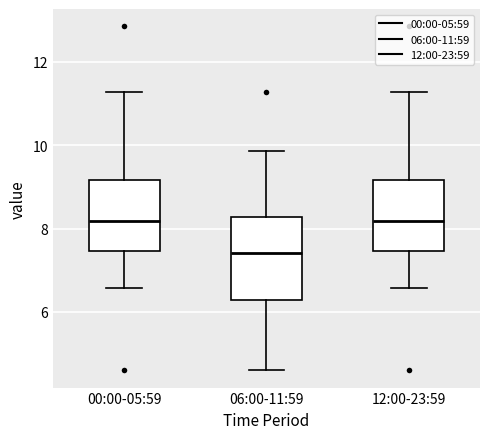

Reading left to right, transcribe this box plot: for each box, give where its median line is, the range the box spans, and where its two whiskers end, as read against the y-axis. The values are not printed on the chart, so give them approximately, as read against the axis.

00:00-05:59: median 8.2, box 7.4 to 9.2, whiskers 6.6 to 11.2
06:00-11:59: median 7.4, box 6.2 to 8.2, whiskers 4.6 to 9.8
12:00-23:59: median 8.2, box 7.4 to 9.2, whiskers 6.6 to 11.2